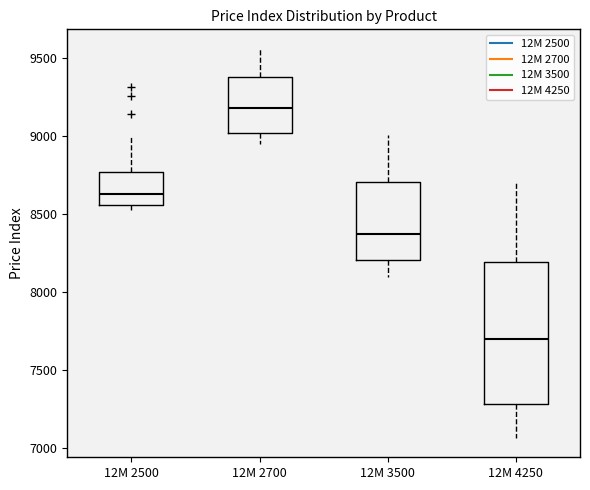

Where is the upper edge of the box for 12M 4250 on the y-axis? The values are not printed on the chart, so give them approximately, as read against the axis.

8200